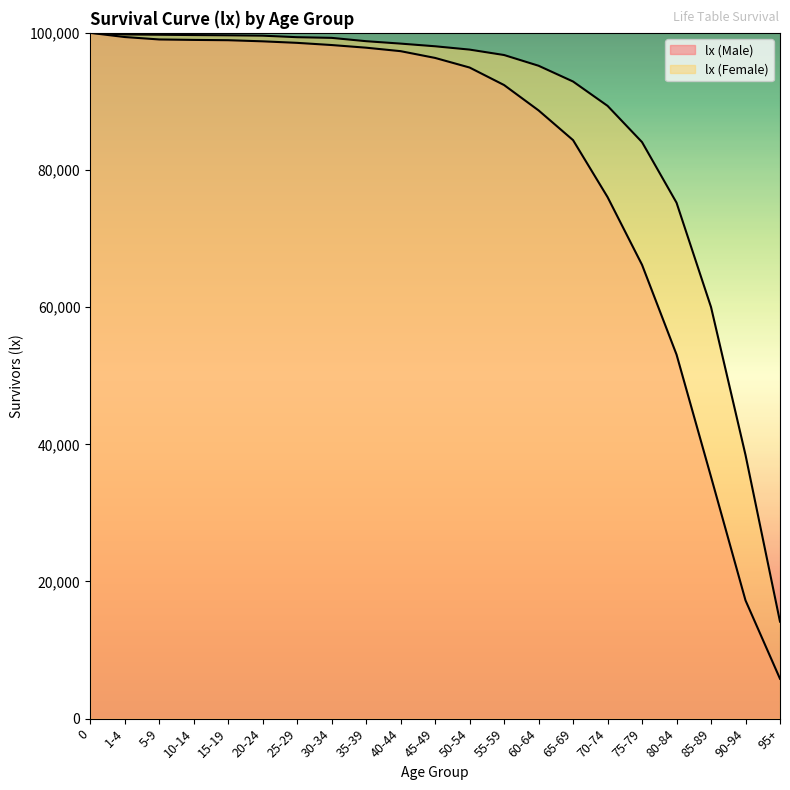

What are all the series names shown in the legend?

lx (Male), lx (Female)